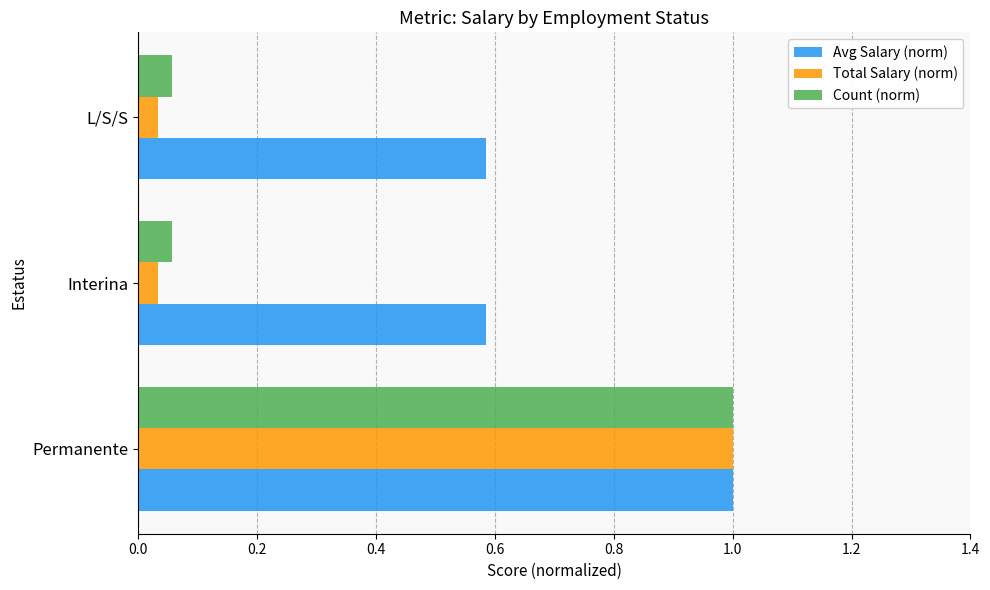

Read the Total Salary (norm) value at Permanente.

1.0